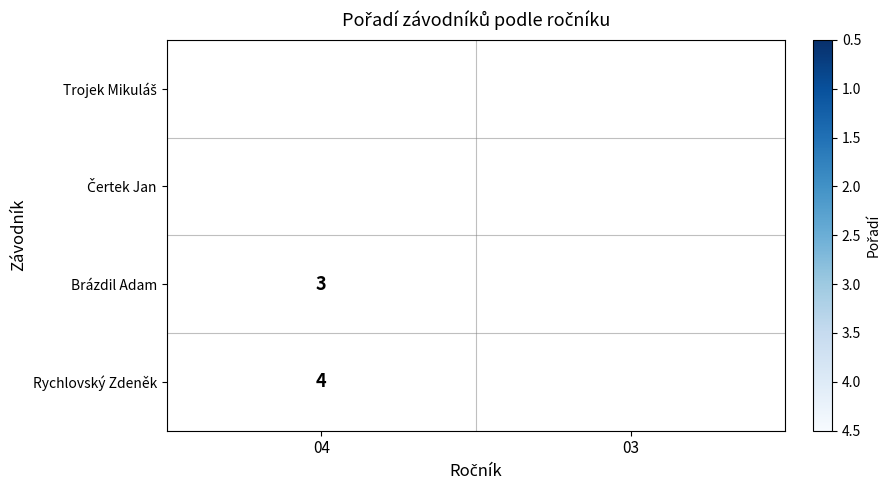

Which category has the lowest value across all series?

04